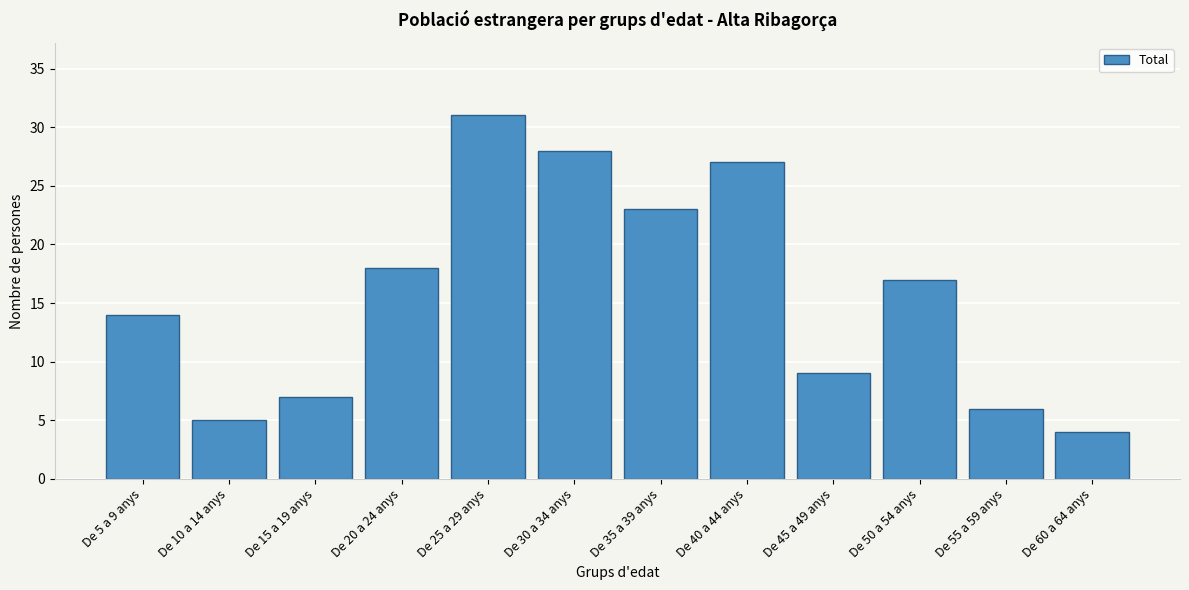

Reading left to right, extract all data points from this chart.

14	5	7	18	31	28	23	27	9	17	6	4